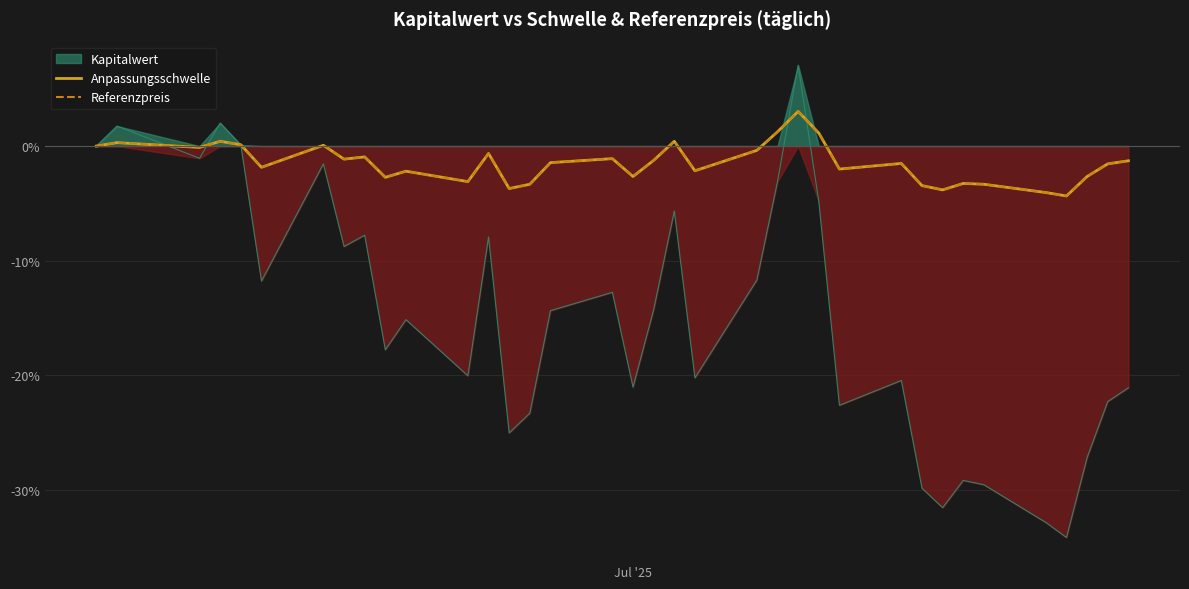

What is the highest value of the Referenzpreis series?

3.0